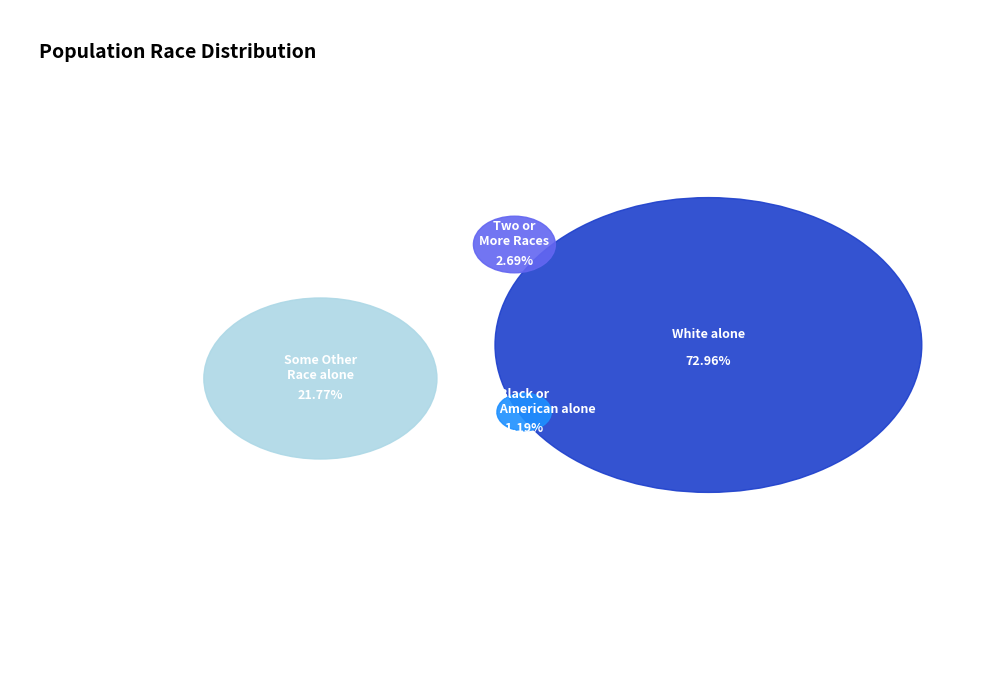

Which has a higher value, Some Other Race alone or American Indian and Alaska Native?

Some Other Race alone